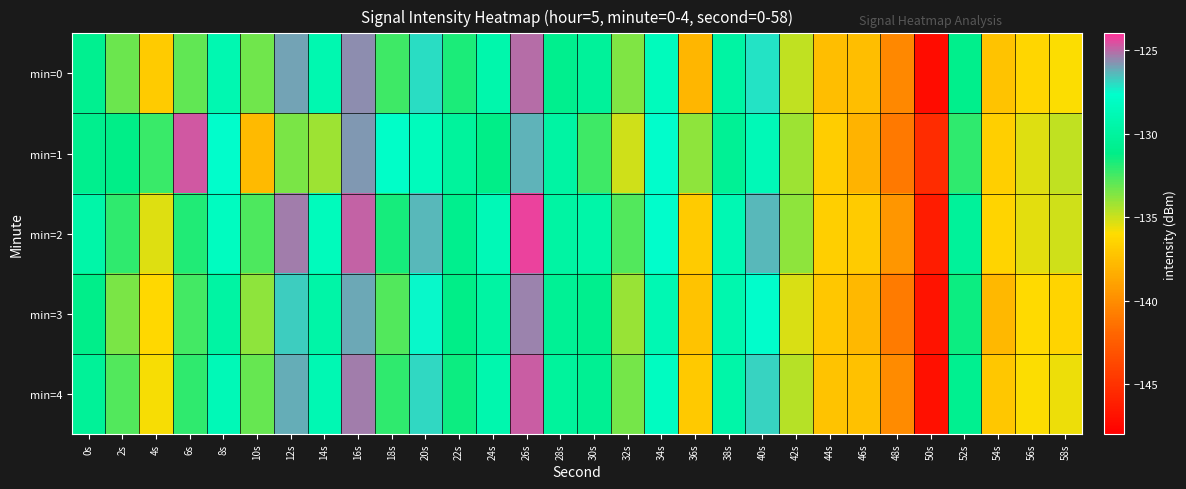

Rank the series by their maximum value, from highest to lowest.

min=2, min=1, min=4, min=0, min=3